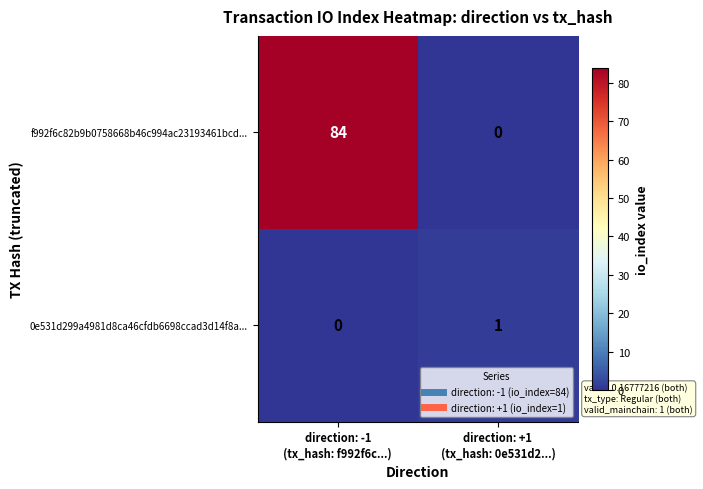

At which category is the sum across all series the highest?

direction: -1
(tx_hash: f992f6c...)